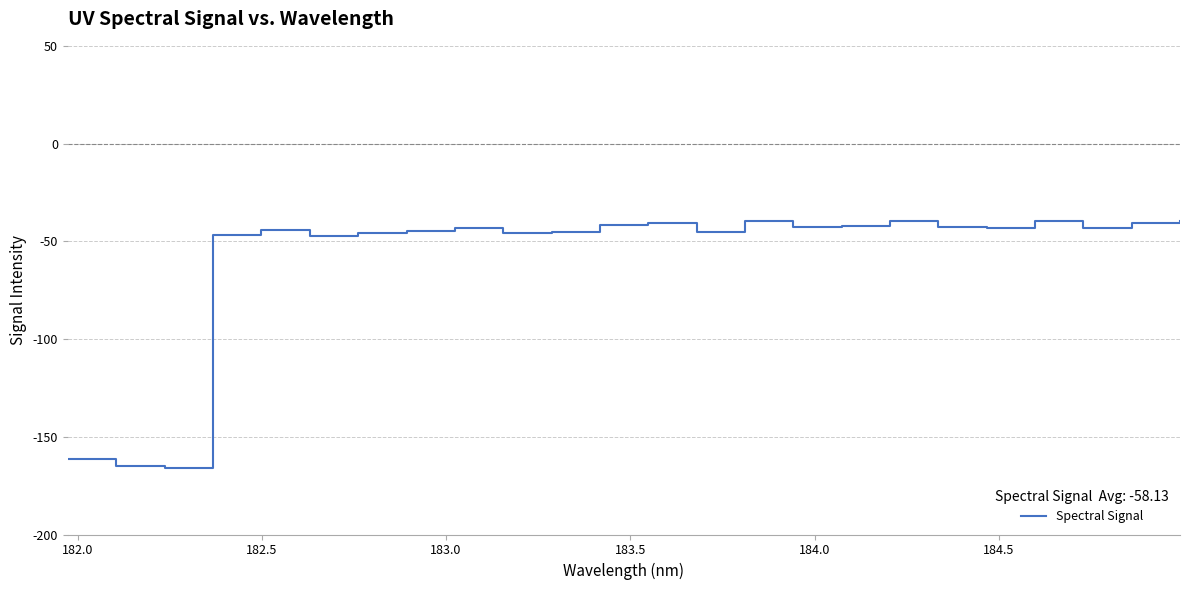

What is the difference between the maximum and minimum values?

126.6